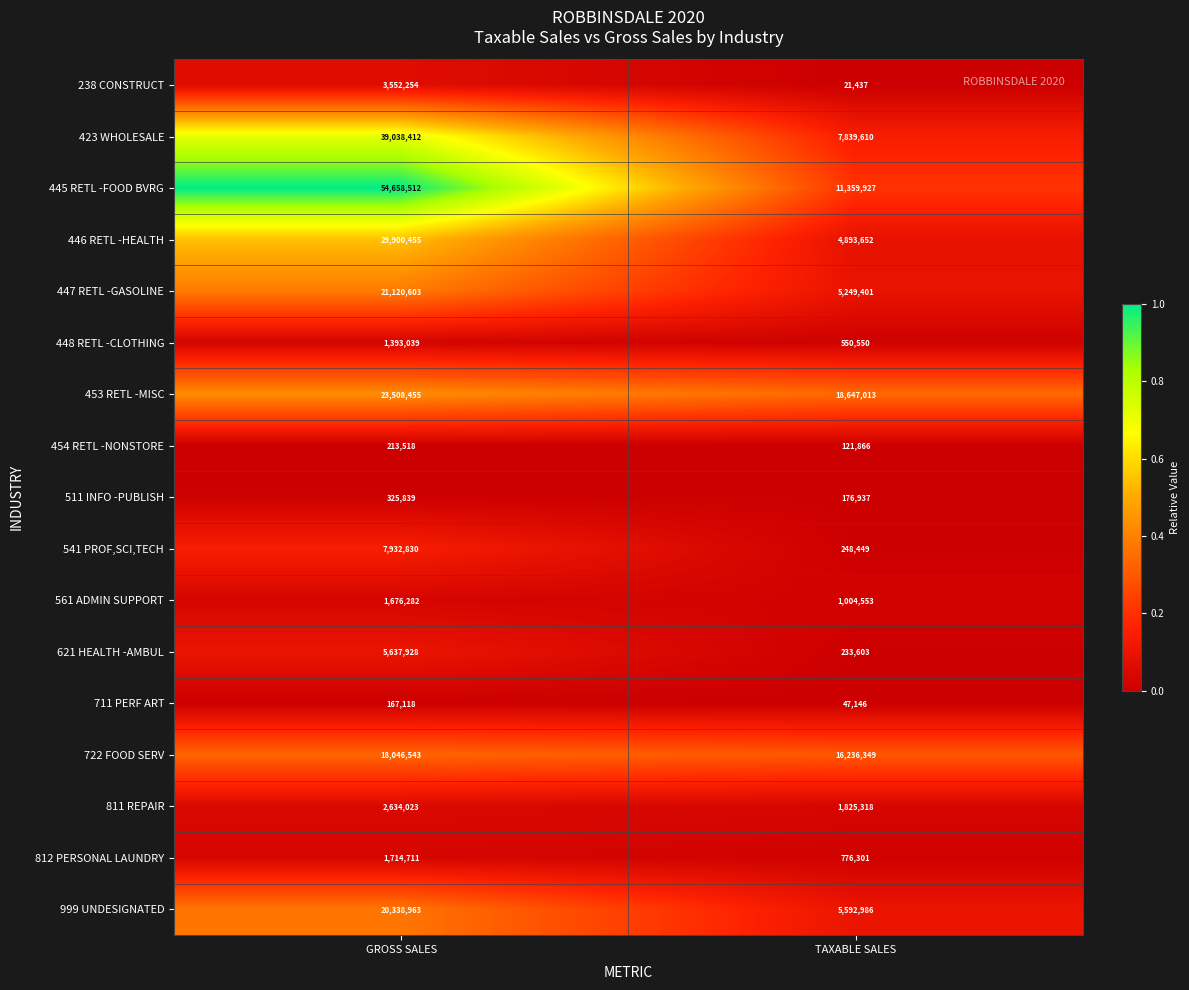

What is the maximum value shown in the chart?

54658512